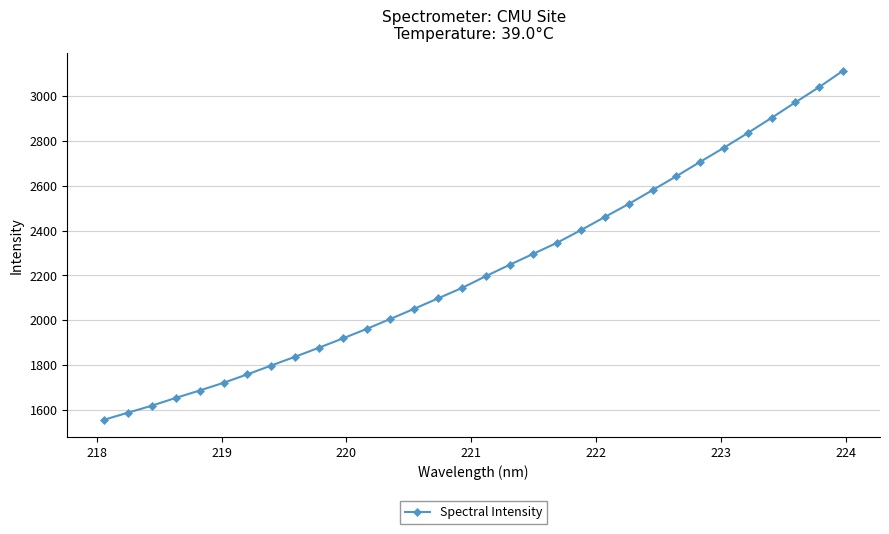

What is the sum of all values?

71316.2